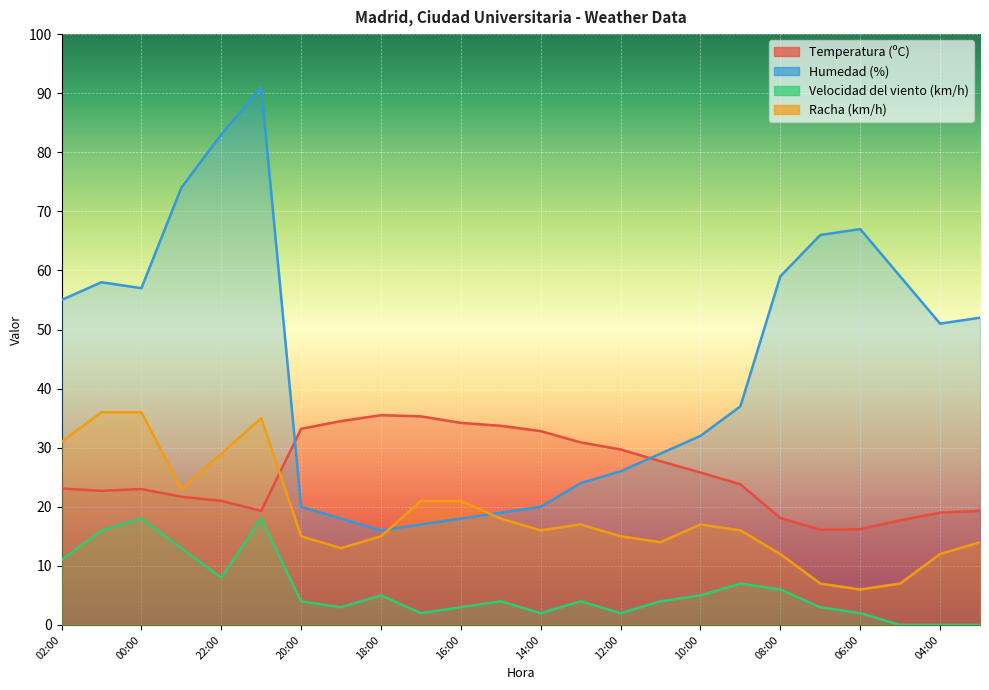

How many values in the Temperatura (ºC) series are below 23?

10